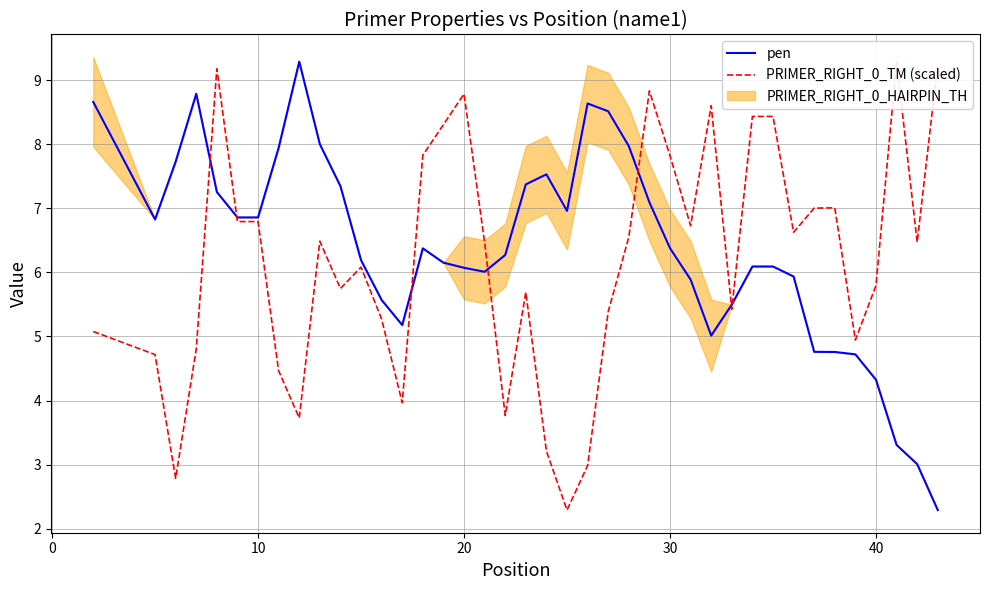

Which series ends up on top after the final intersection of pen and PRIMER_RIGHT_0_TM (scaled)?

PRIMER_RIGHT_0_TM (scaled)